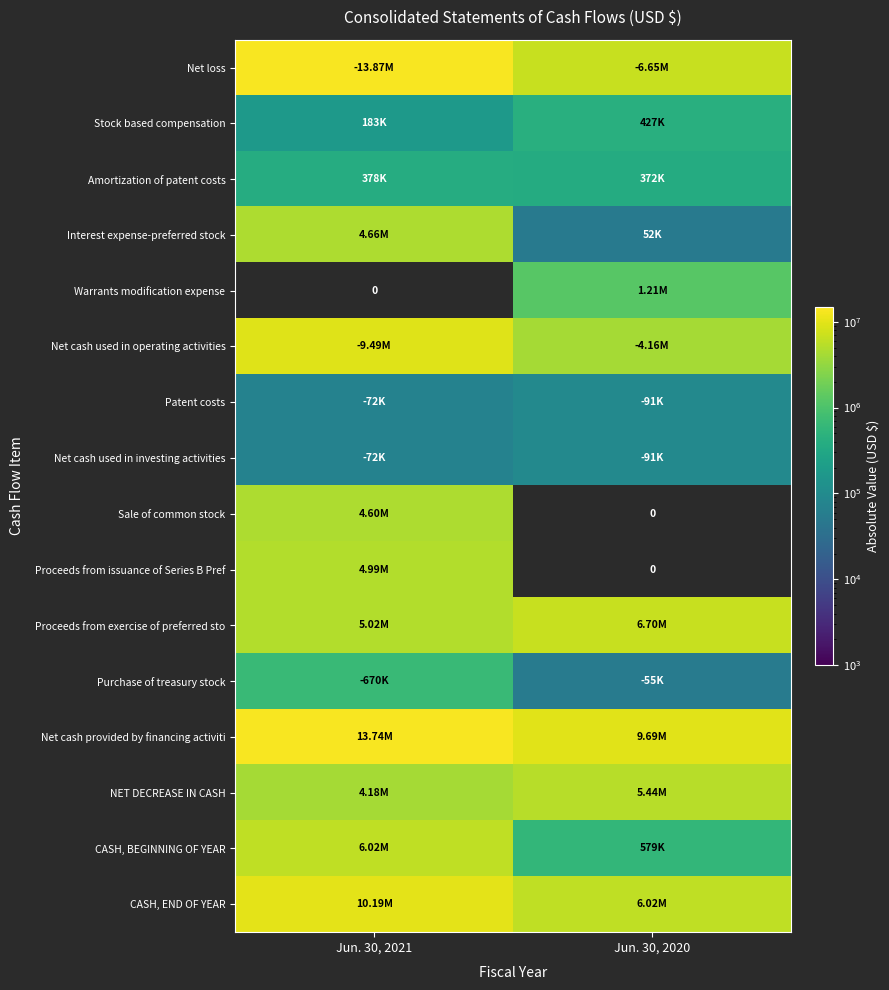

Is the value of Net loss at Jun. 30, 2020 greater than the value of Net cash provided by financing activiti at Jun. 30, 2021?

No